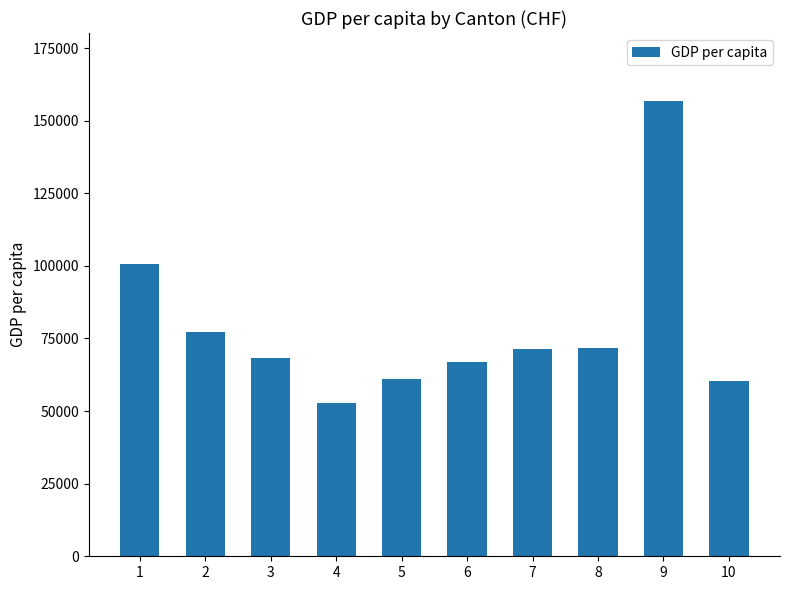

Read the value at 10.

60394.1